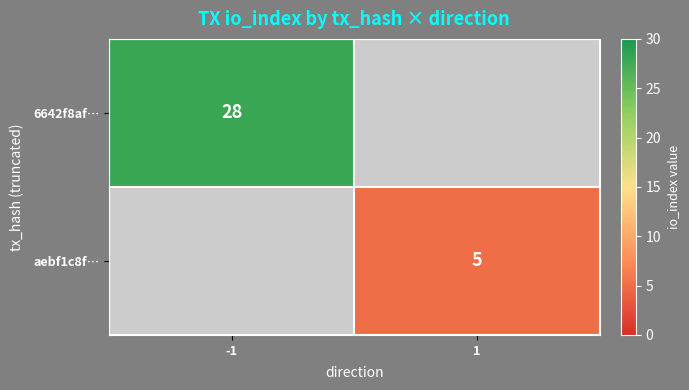

Between 1 and -1, which is larger?

-1